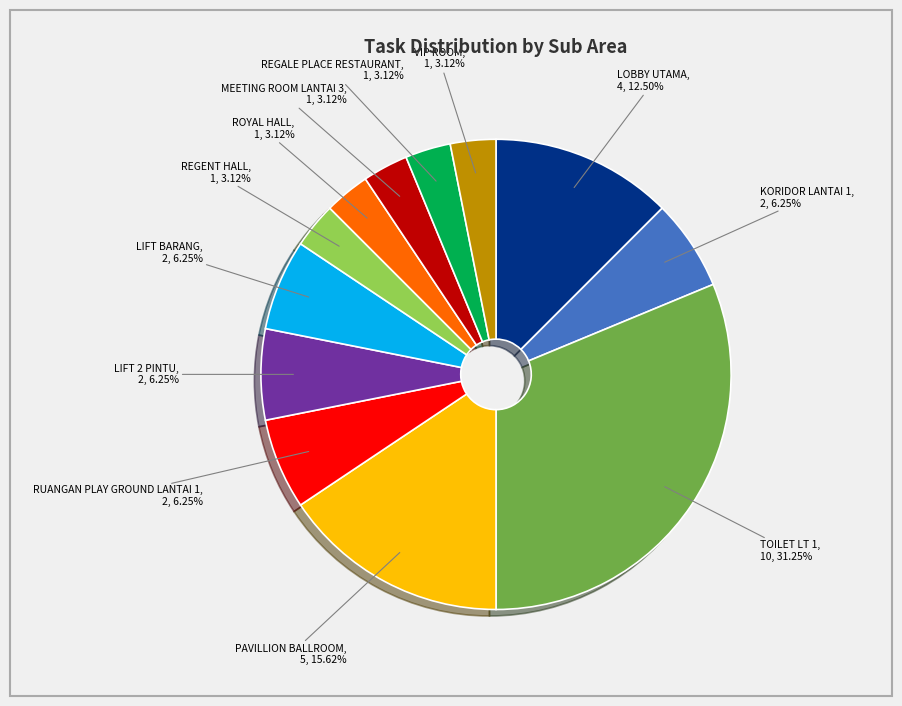

Is there any slice that represents more than half of the pie?

No